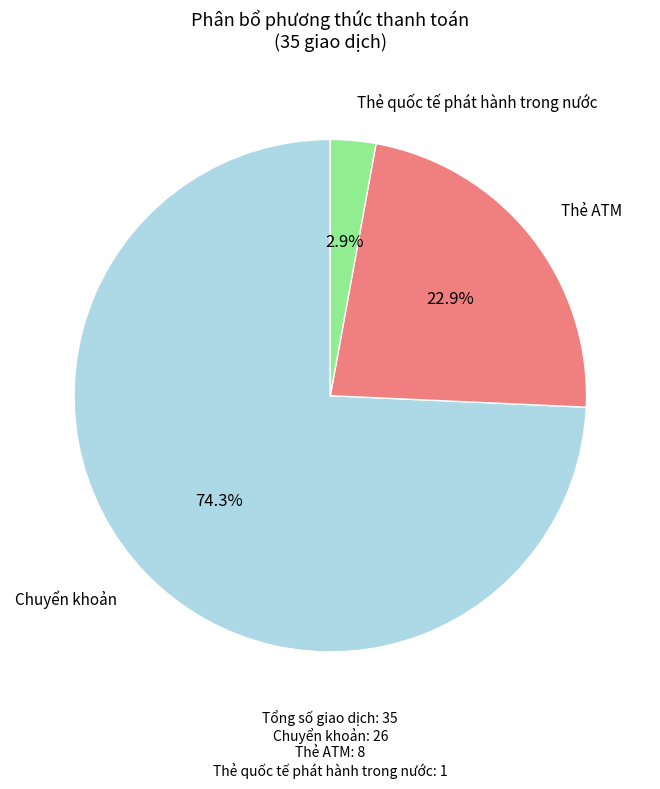

Does any single category account for the majority?

Yes